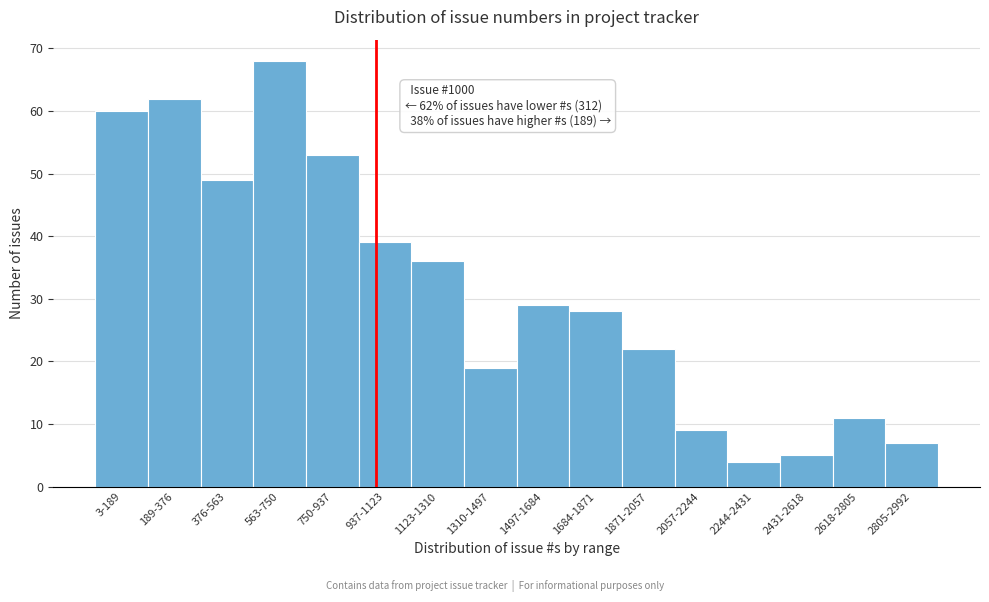

Reading left to right, list all the values displayed in this chart.

3-189=60	189-376=62	376-563=49	563-750=68	750-937=53	937-1123=39	1123-1310=36	1310-1497=19	1497-1684=29	1684-1871=28	1871-2057=22	2057-2244=9	2244-2431=4	2431-2618=5	2618-2805=11	2805-2992=7